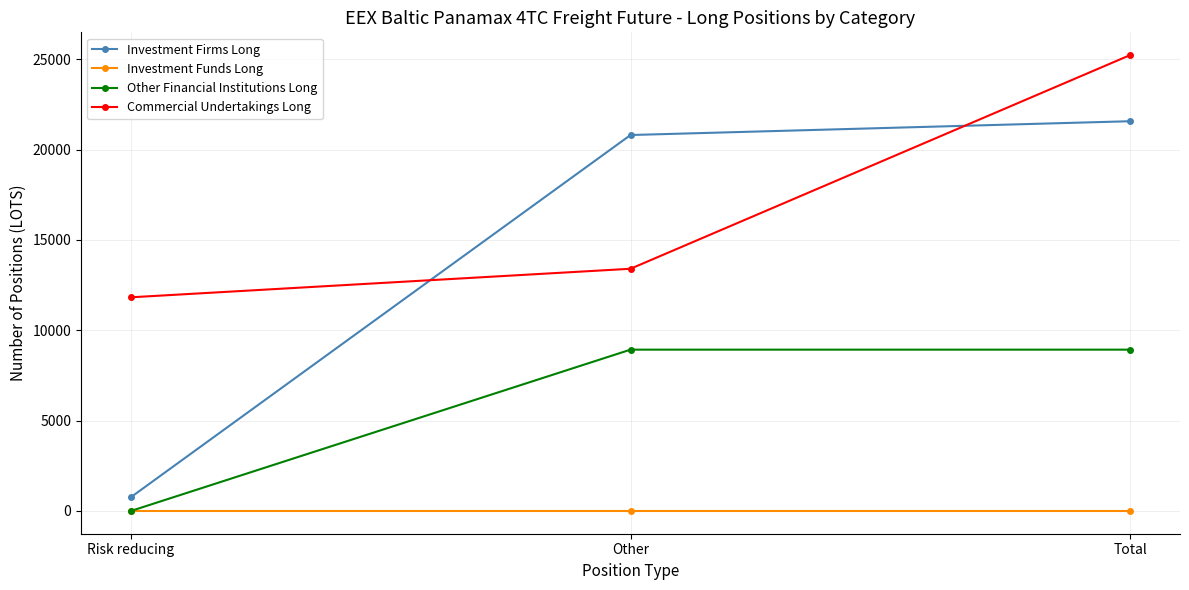

The value of Other Financial Institutions Long at Other is 3788.2. True or false?

False